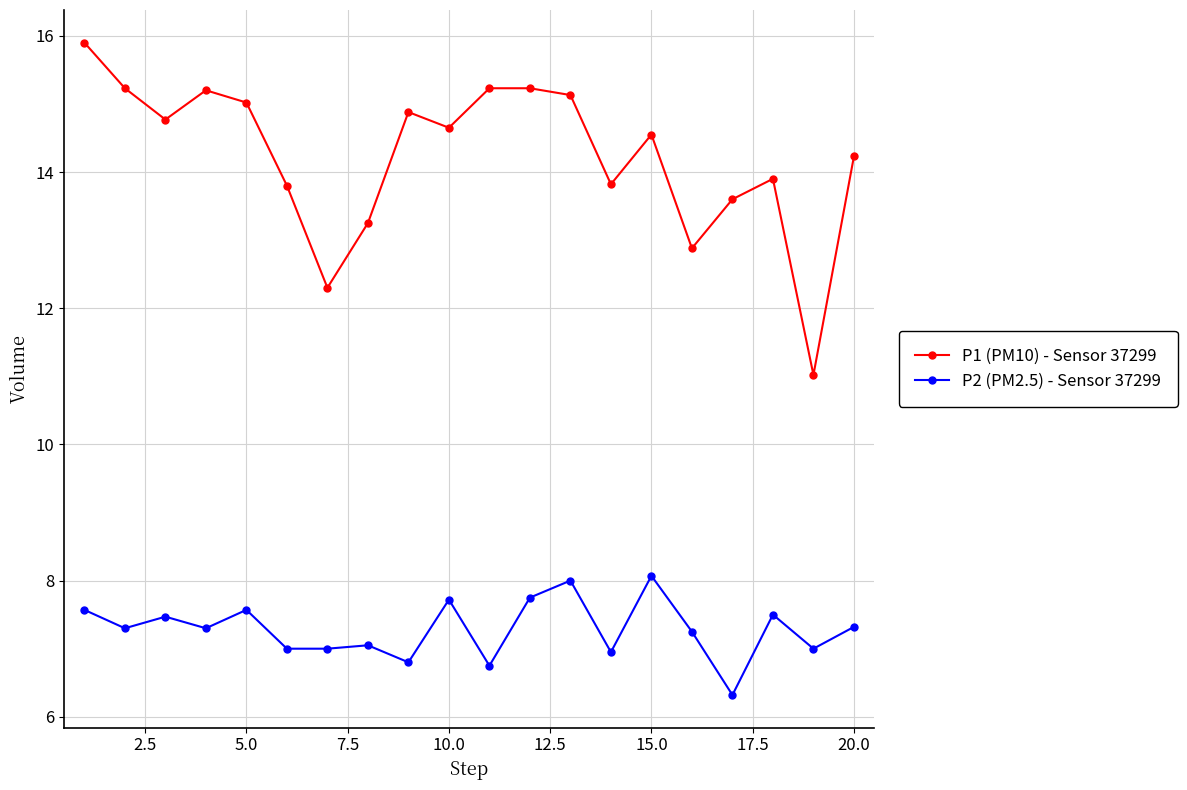

How many values in the P1 (PM10) - Sensor 37299 series are below 14?

8